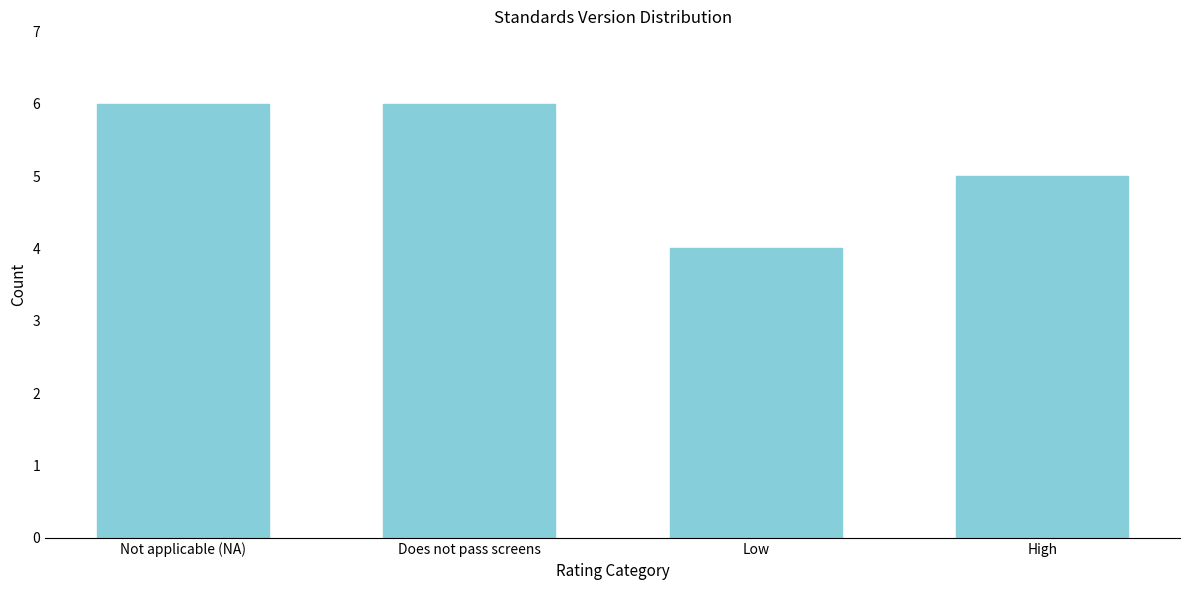

Reading left to right, what are all the values shown in this chart?

6	6	4	5